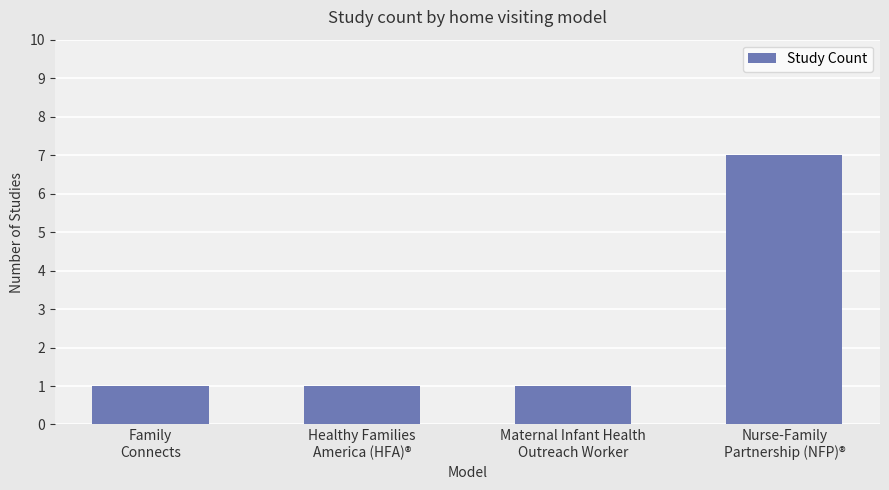

What is the smallest value displayed?

1